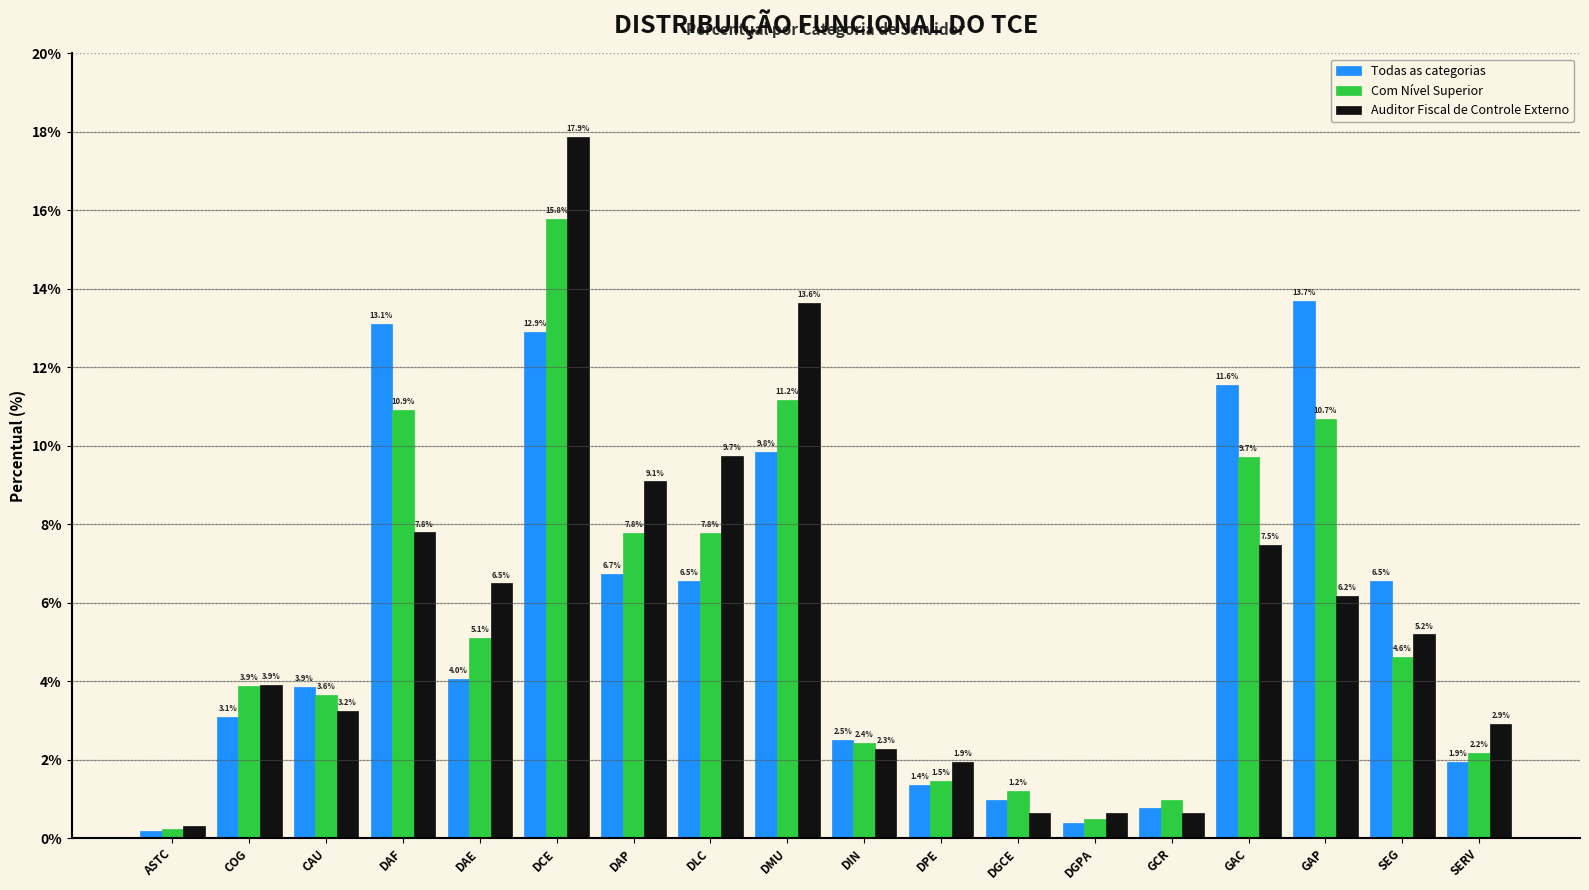

What value does the Com Nível Superior series have at DAE?

5.1